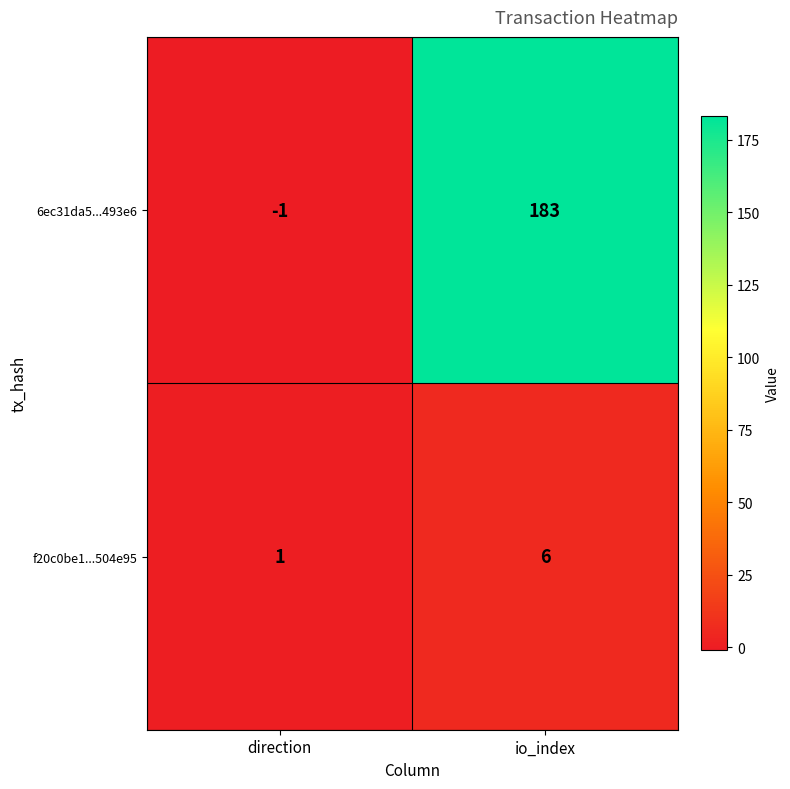

Reading left to right, extract all data points from this chart.

6ec31da5...493e6: -1	183
f20c0be1...504e95: 1	6